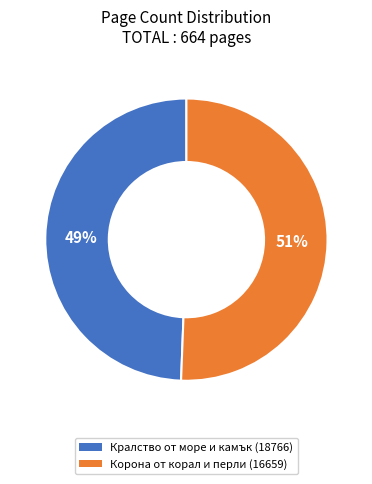

Count the number of slices in the pie.

2